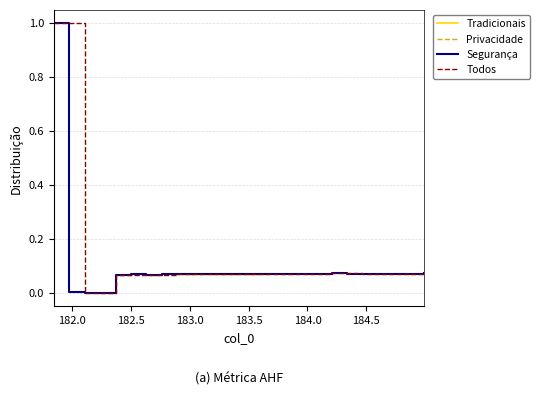

What is the sum of all values?

2.5